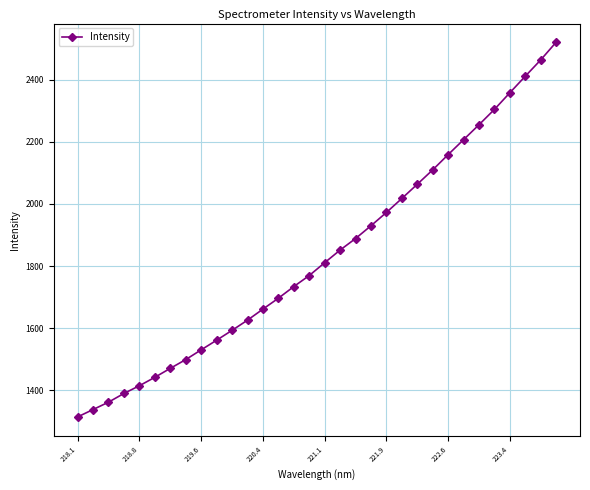

How many series are shown in this chart?

1